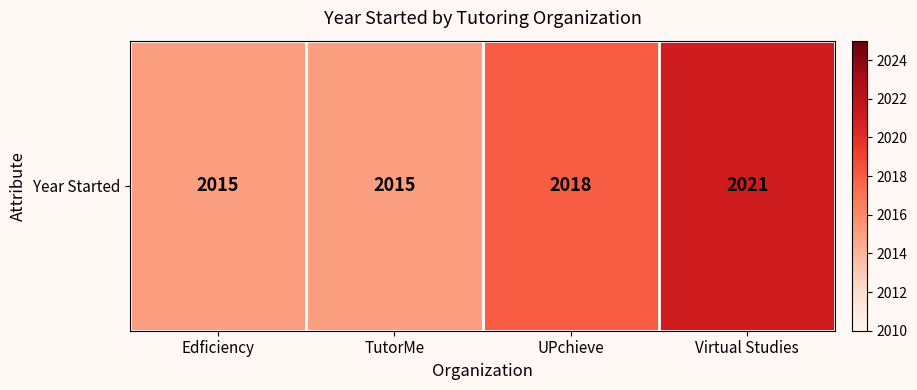

What is the smallest value displayed?

2015